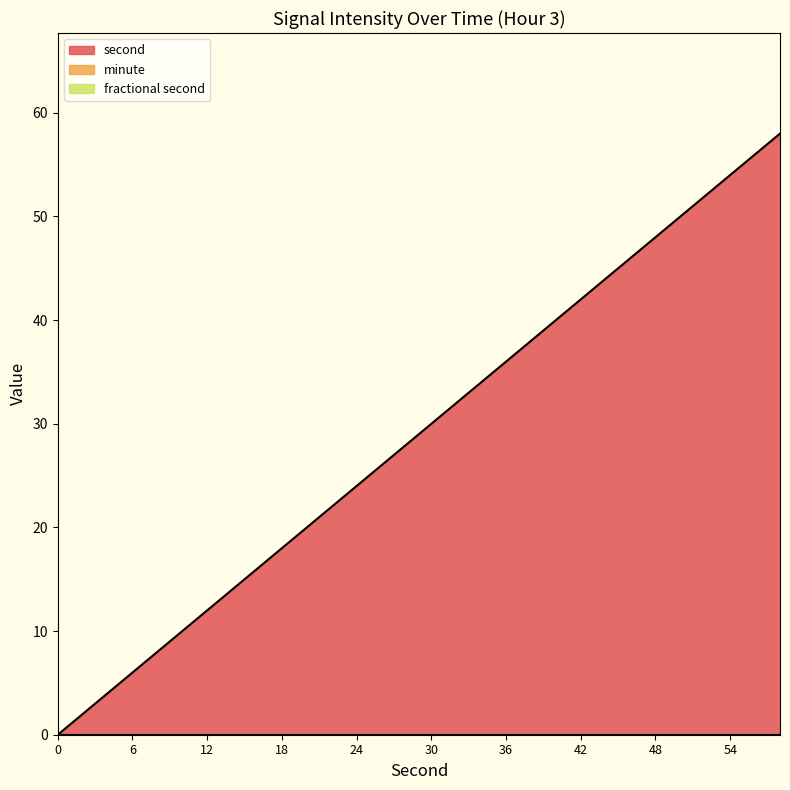

Rank the series at 4 from lowest to highest value.

minute, fractional second, second